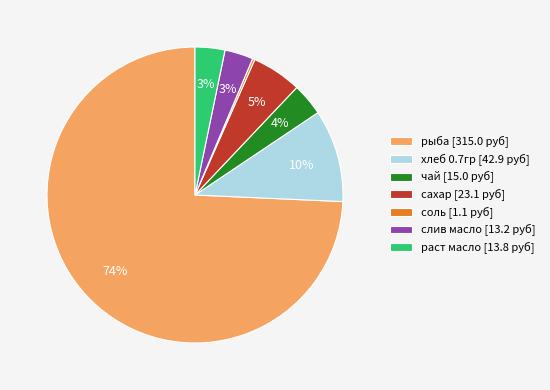

Is it true that чай [15.0 руб] is 4% of the pie?

True